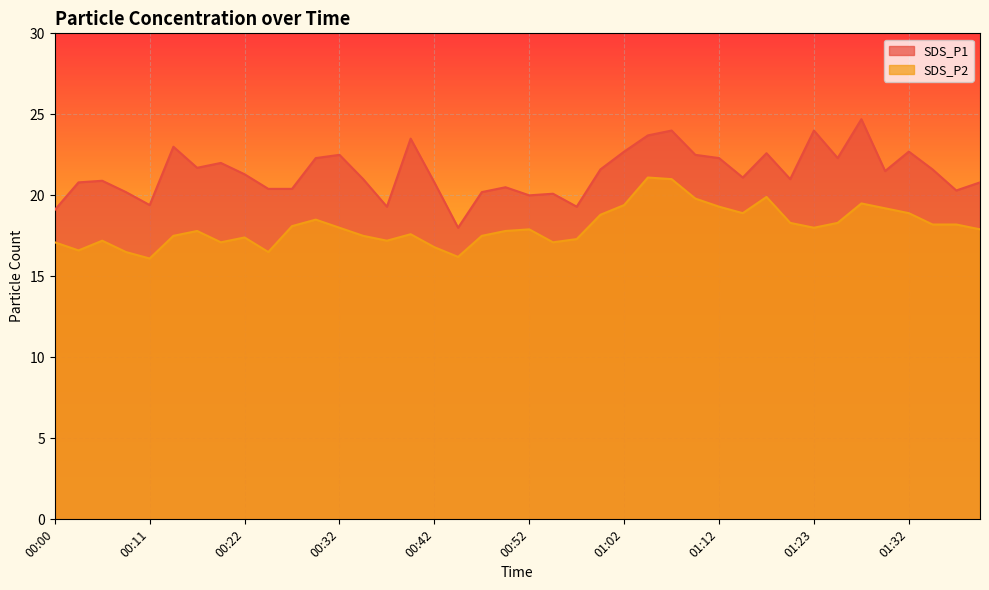

What is the label of the 20th point from the right?

00:52